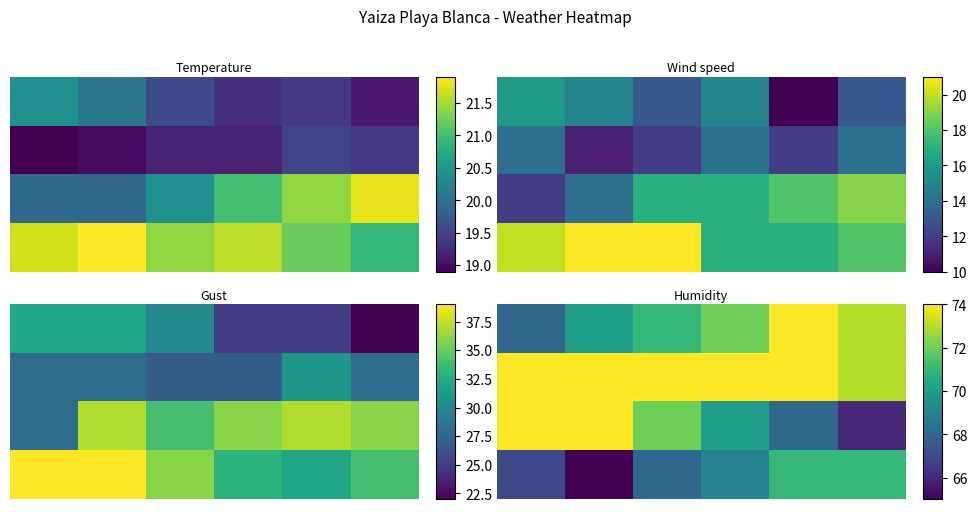

What is the spread (max minus min) of values at 4?

6